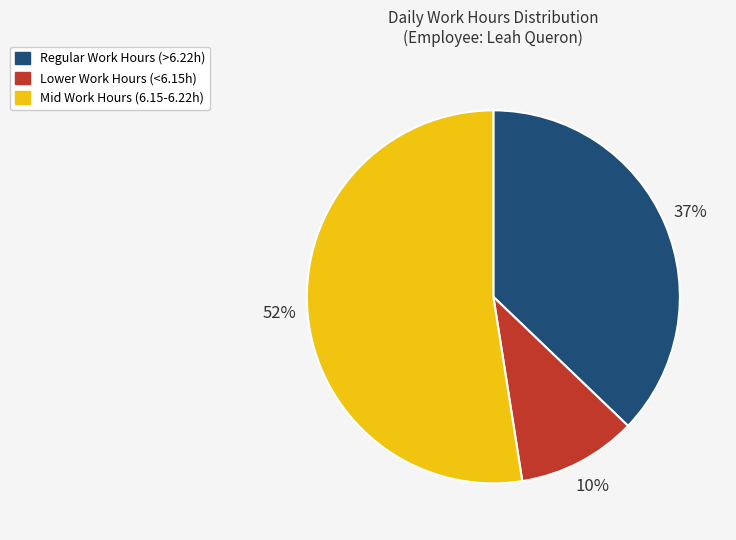

To the nearest percent, what portion does Lower Work Hours (<6.15h) represent?

10%